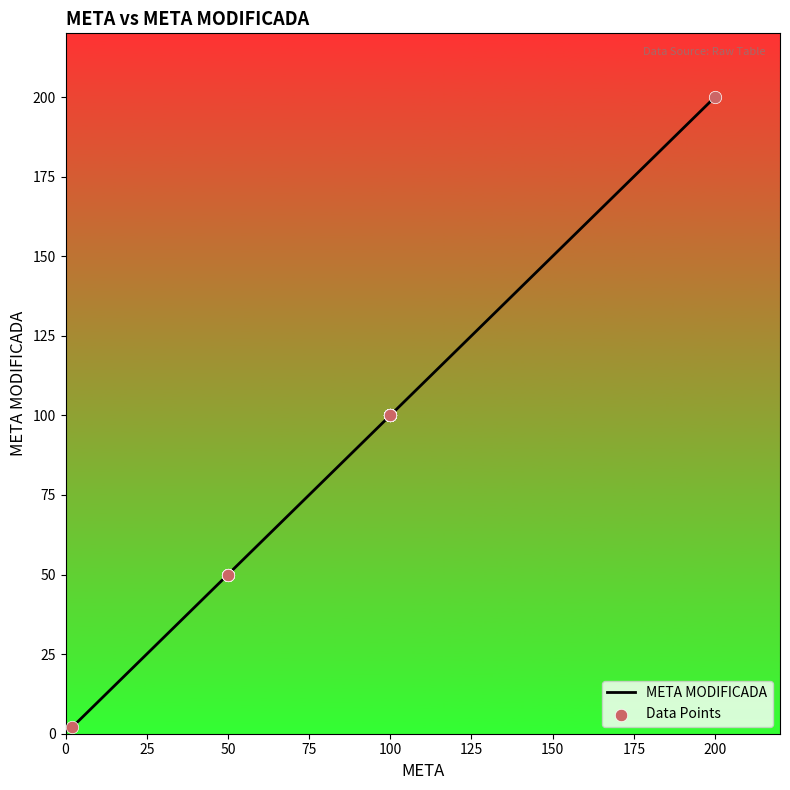

Which series contains the highest Y value?

META MODIFICADA